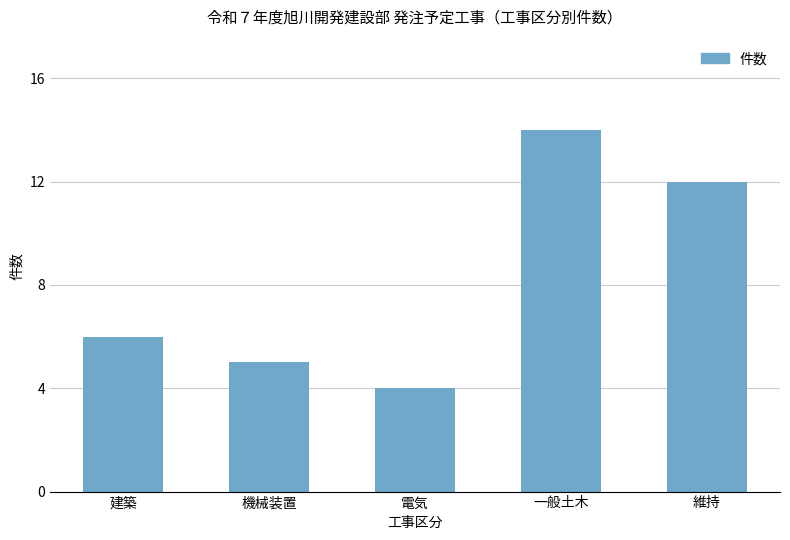

How many values are between 5 and 12?

3